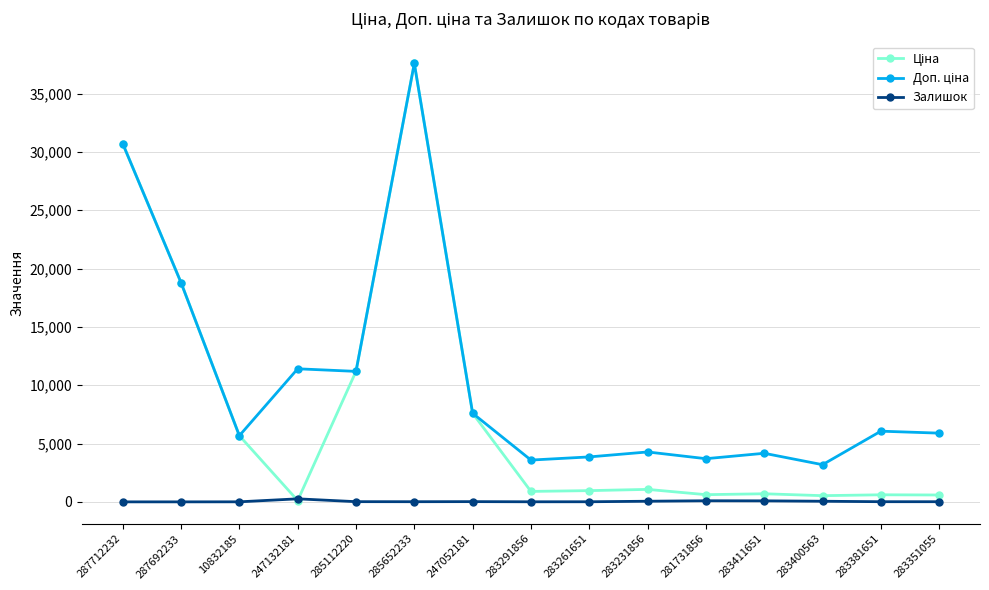

At which category is the sum across all series the highest?

285652233